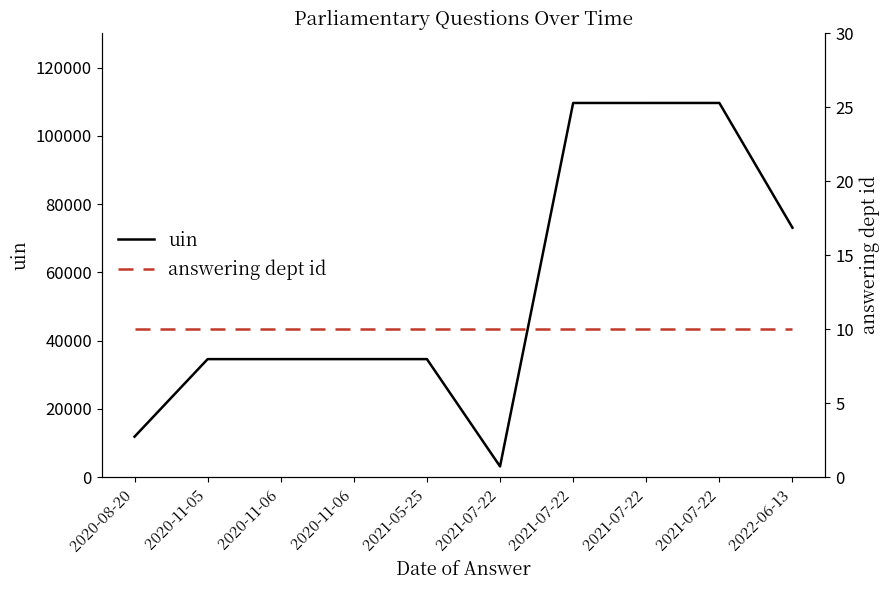

What is the difference between the uin values at 2020-11-06 and 2021-05-25?

1